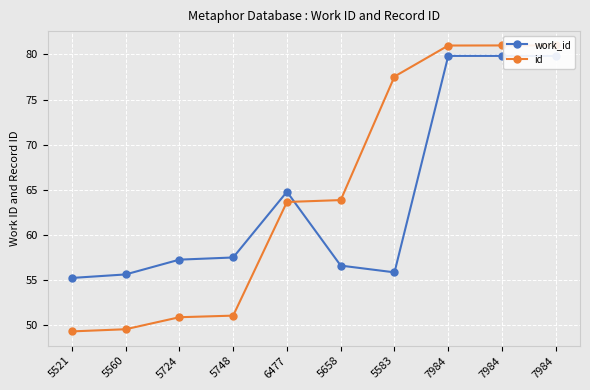

Rank the series at 5521 from highest to lowest value.

work_id, id